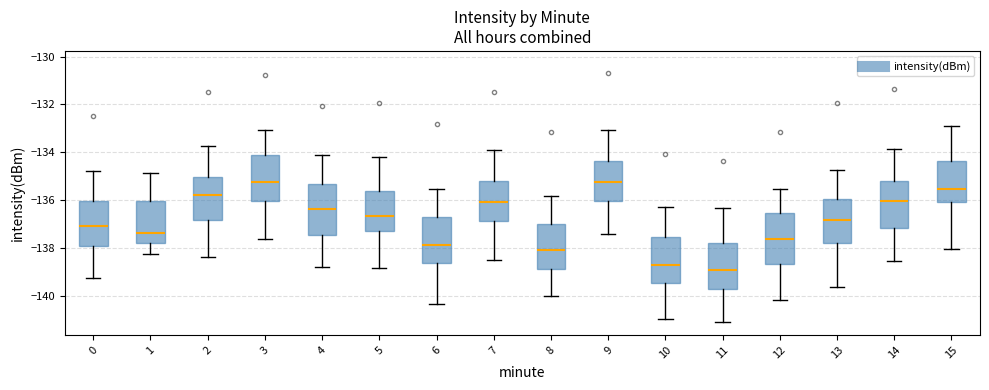

Reading left to right, transcribe this box plot: for each box, give where its median line is, the range the box spans, and where its two whiskers end, as read against the y-axis. The values are not printed on the chart, so give them approximately, as read against the axis.

0: median -137.0, box -137.8 to -136.0, whiskers -139.2 to -134.8
1: median -137.4, box -137.8 to -136.0, whiskers -138.2 to -134.8
2: median -135.8, box -136.8 to -135.0, whiskers -138.4 to -133.8
3: median -135.2, box -136.0 to -134.2, whiskers -137.6 to -133.0
4: median -136.4, box -137.4 to -135.4, whiskers -138.8 to -134.2
5: median -136.6, box -137.2 to -135.6, whiskers -138.8 to -134.2
6: median -137.8, box -138.6 to -136.8, whiskers -140.4 to -135.6
7: median -136.0, box -136.8 to -135.2, whiskers -138.6 to -134.0
8: median -138.0, box -138.8 to -137.0, whiskers -140.0 to -135.8
9: median -135.2, box -136.0 to -134.4, whiskers -137.4 to -133.0
10: median -138.8, box -139.4 to -137.6, whiskers -141.0 to -136.2
11: median -139.0, box -139.8 to -137.8, whiskers -141.0 to -136.4
12: median -137.6, box -138.6 to -136.6, whiskers -140.2 to -135.6
13: median -136.8, box -137.8 to -136.0, whiskers -139.6 to -134.8
14: median -136.0, box -137.2 to -135.2, whiskers -138.6 to -133.8
15: median -135.6, box -136.0 to -134.4, whiskers -138.0 to -133.0